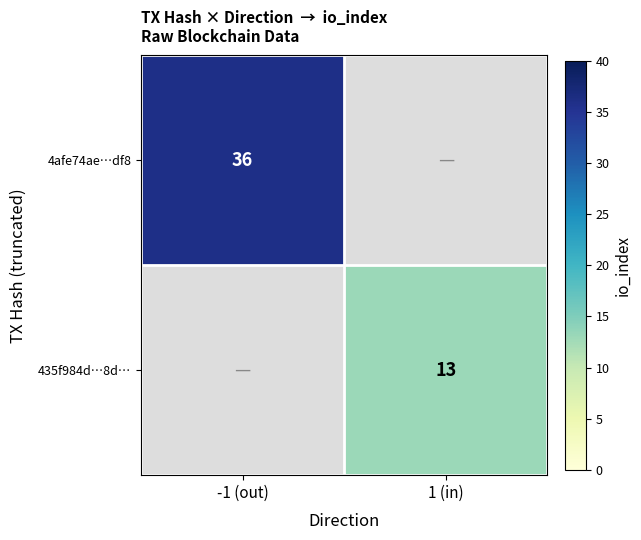

Is the value of 4afe74ae…df8 at -1 (out) greater than the value of 435f984d…8d… at 1 (in)?

Yes